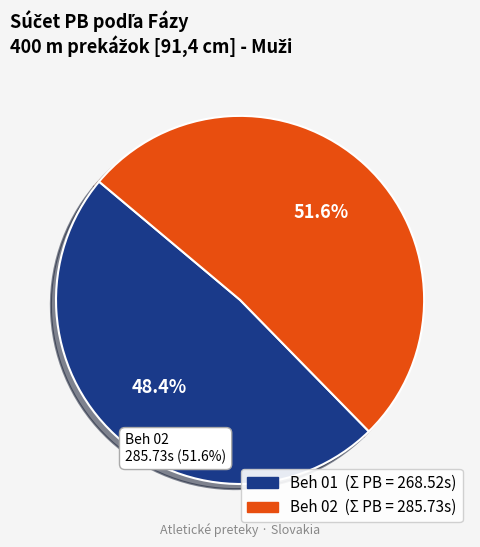

How many slices are in this pie chart?

2